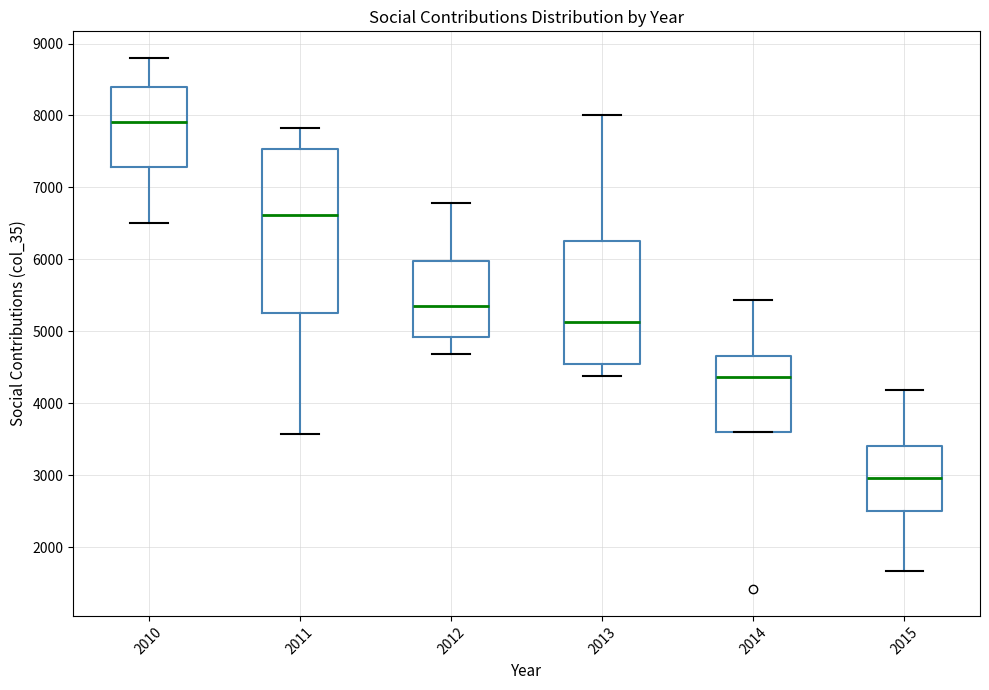

Which box has the highest median line?

2010